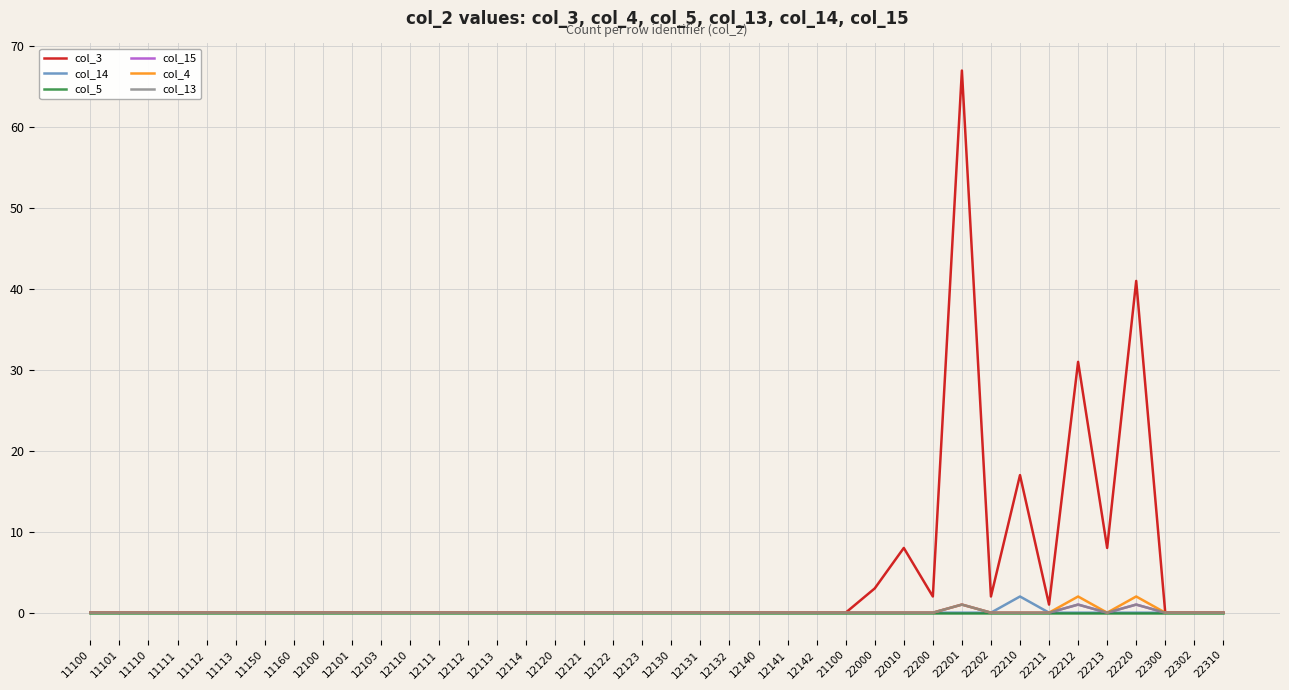

Does the chart display data point markers on the line(s)?

No